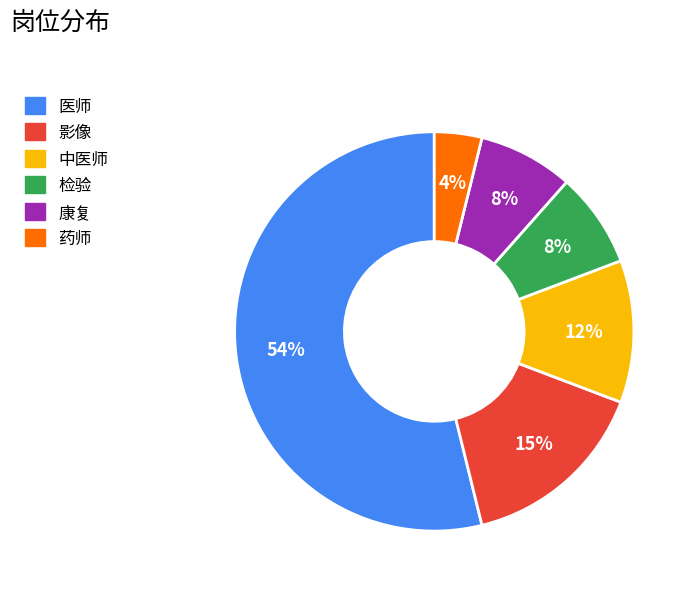

How many segments does this pie chart have?

6